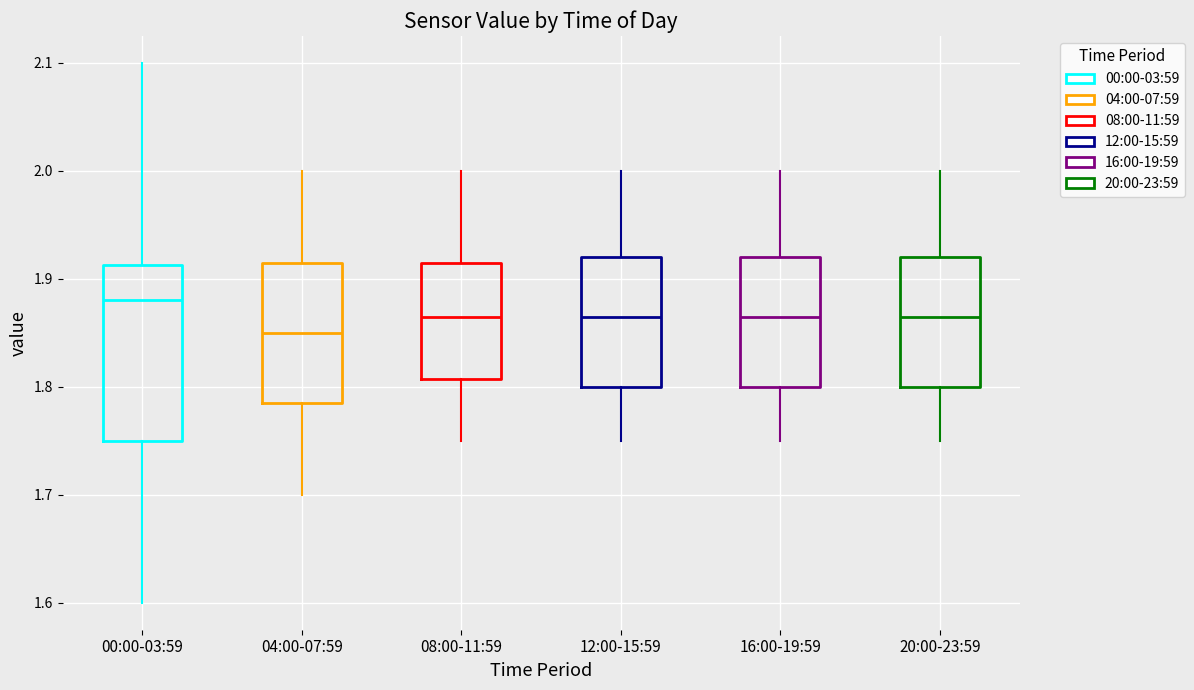

Which box's median line is the lowest?

04:00-07:59